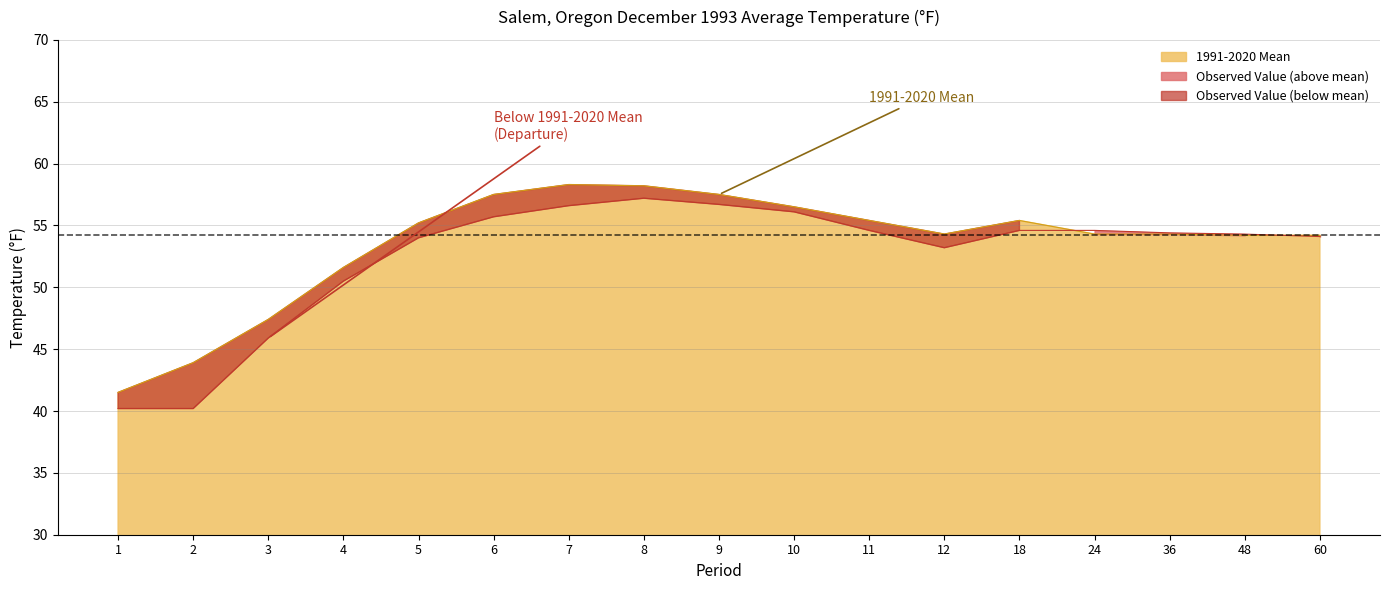

Reading right to left, extract all data points from this chart.

Observed Value: 54.1	54.3	54.4	54.6	54.6	53.2	54.6	56.1	56.7	57.2	56.6	55.7	54.0	50.5	45.9	40.2	40.2
1991-2020 Mean: 54.2	54.2	54.3	54.3	55.4	54.3	55.4	56.5	57.5	58.2	58.3	57.5	55.2	51.6	47.4	43.9	41.5